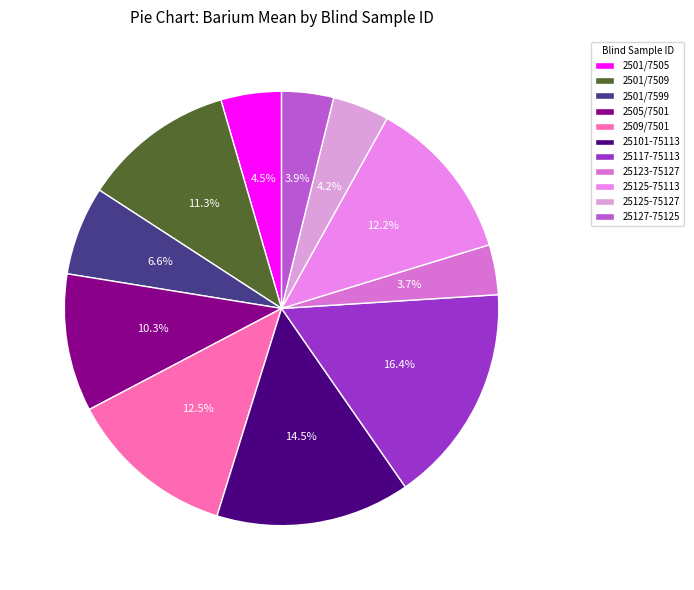

To the nearest percent, what is the difference between the largest and smallest slice percentages?

13%